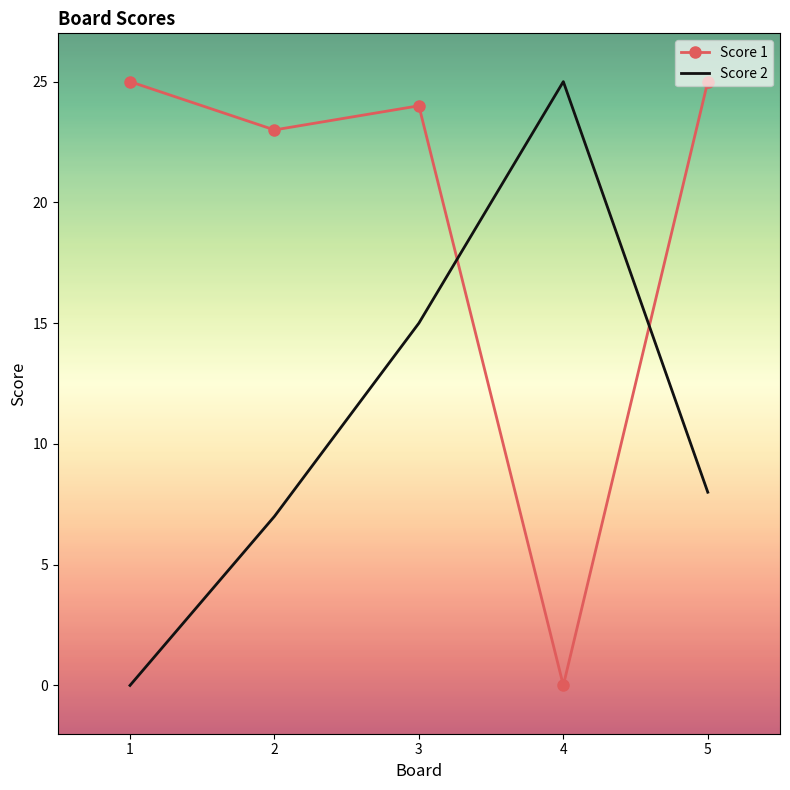

Reading left to right, extract all data points from this chart.

Score 1: 1=25	2=23	3=24	4=0	5=25
Score 2: 1=0	2=7	3=15	4=25	5=8